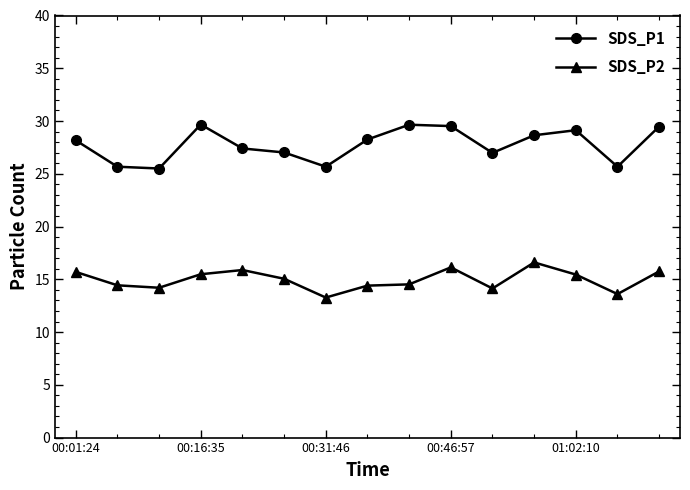

What is the value of the SDS_P1 point at the 5th from the left?

27.4